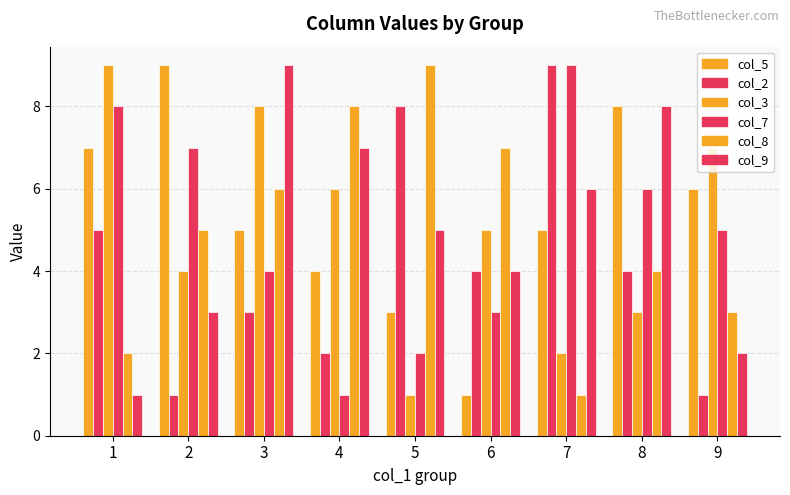

Is it true that col_9 equals 1 at 1?

True